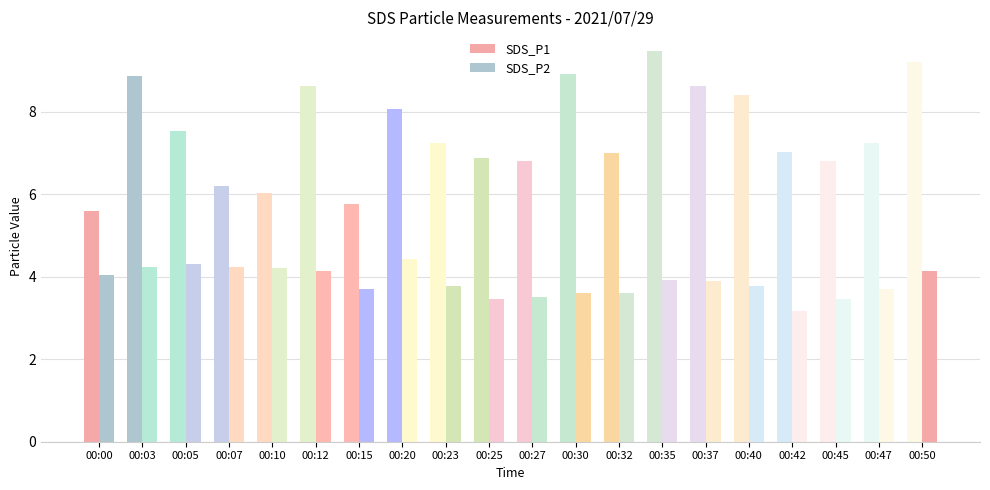

Reading left to right, list all the values displayed in this chart.

SDS_P1: 00:00=5.6	00:03=8.9	00:05=7.5	00:07=6.2	00:10=6.0	00:12=8.6	00:15=5.8	00:20=8.1	00:23=7.2	00:25=6.9	00:27=6.8	00:30=8.9	00:32=7.0	00:35=9.5	00:37=8.6	00:40=8.4	00:42=7.0	00:45=6.8	00:47=7.2	00:50=9.2
SDS_P2: 00:00=4.0	00:03=4.2	00:05=4.3	00:07=4.2	00:10=4.2	00:12=4.1	00:15=3.7	00:20=4.4	00:23=3.8	00:25=3.5	00:27=3.5	00:30=3.6	00:32=3.6	00:35=3.9	00:37=3.9	00:40=3.8	00:42=3.2	00:45=3.5	00:47=3.7	00:50=4.1